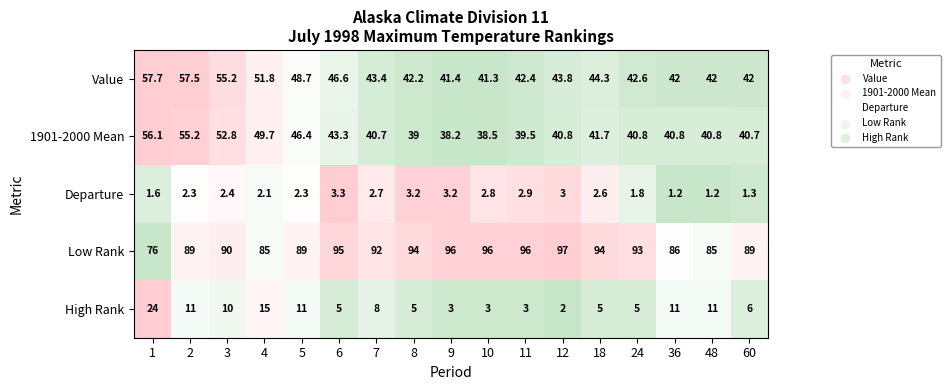

What is the total value across all series at 48?

180.0